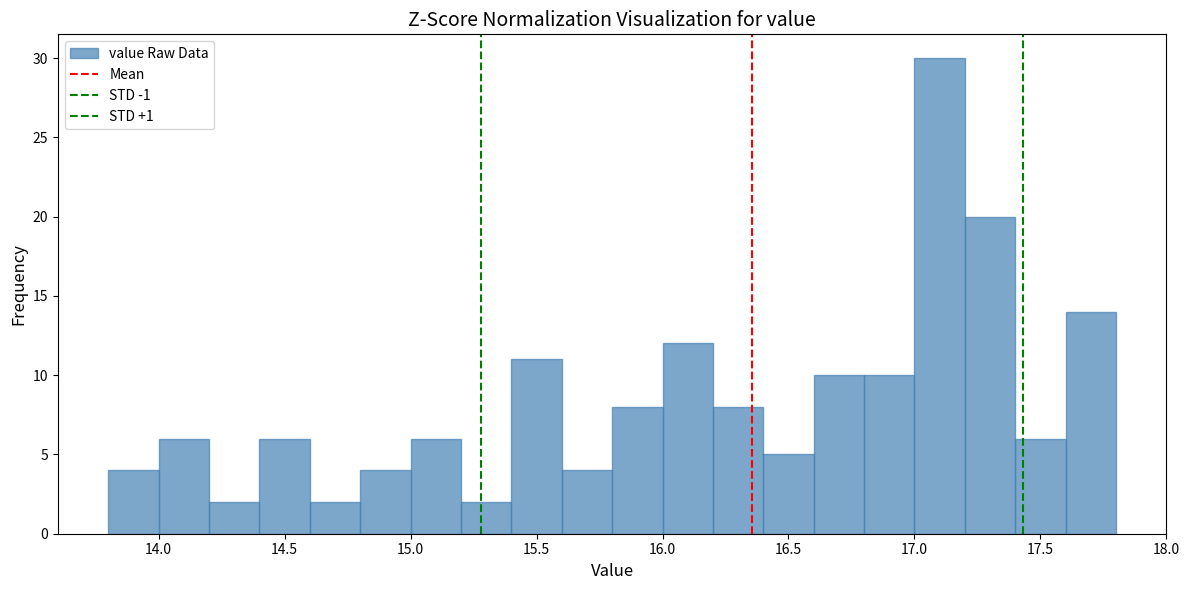

Reading left to right, transcribe this chart: for each bar, give the range it covers on the x-axis and its height. The values are not printed on the chart, so give them approximately, as read against the axis.

13.8 to 14.0: 4
14.0 to 14.2: 6
14.2 to 14.4: 2
14.4 to 14.6: 6
14.6 to 14.8: 2
14.8 to 15.0: 4
15.0 to 15.2: 6
15.2 to 15.4: 2
15.4 to 15.6: 11
15.6 to 15.8: 4
15.8 to 16.0: 8
16.0 to 16.2: 12
16.2 to 16.4: 8
16.4 to 16.6: 5
16.6 to 16.8: 10
16.8 to 17.0: 10
17.0 to 17.2: 30
17.2 to 17.4: 20
17.4 to 17.6: 6
17.6 to 17.8: 14